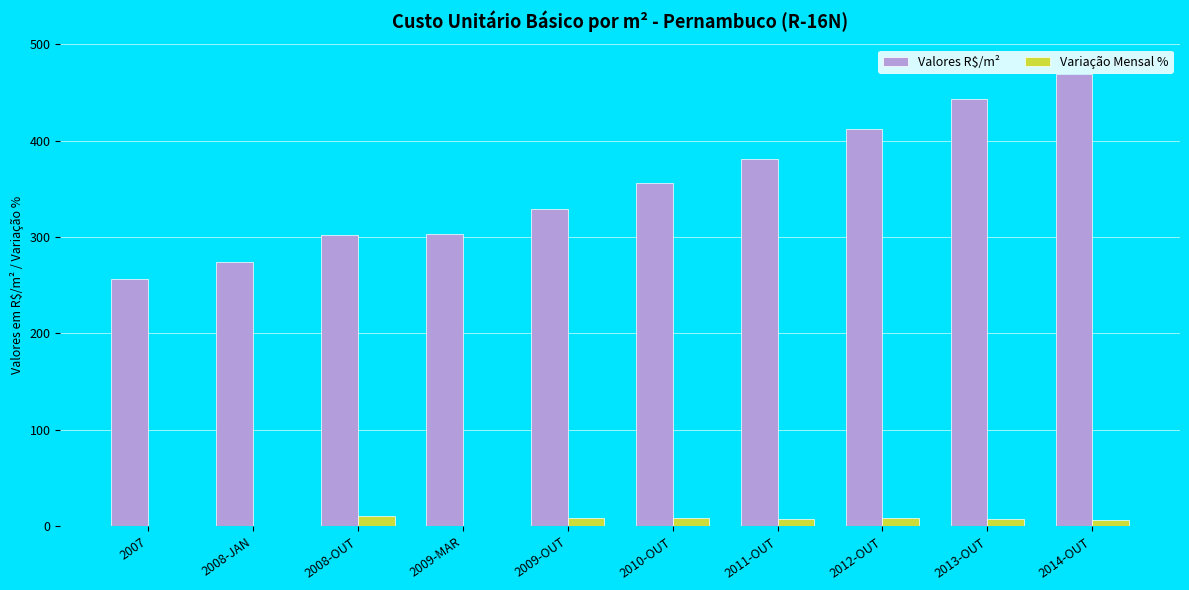

At which category is the sum across all series the highest?

2014-OUT